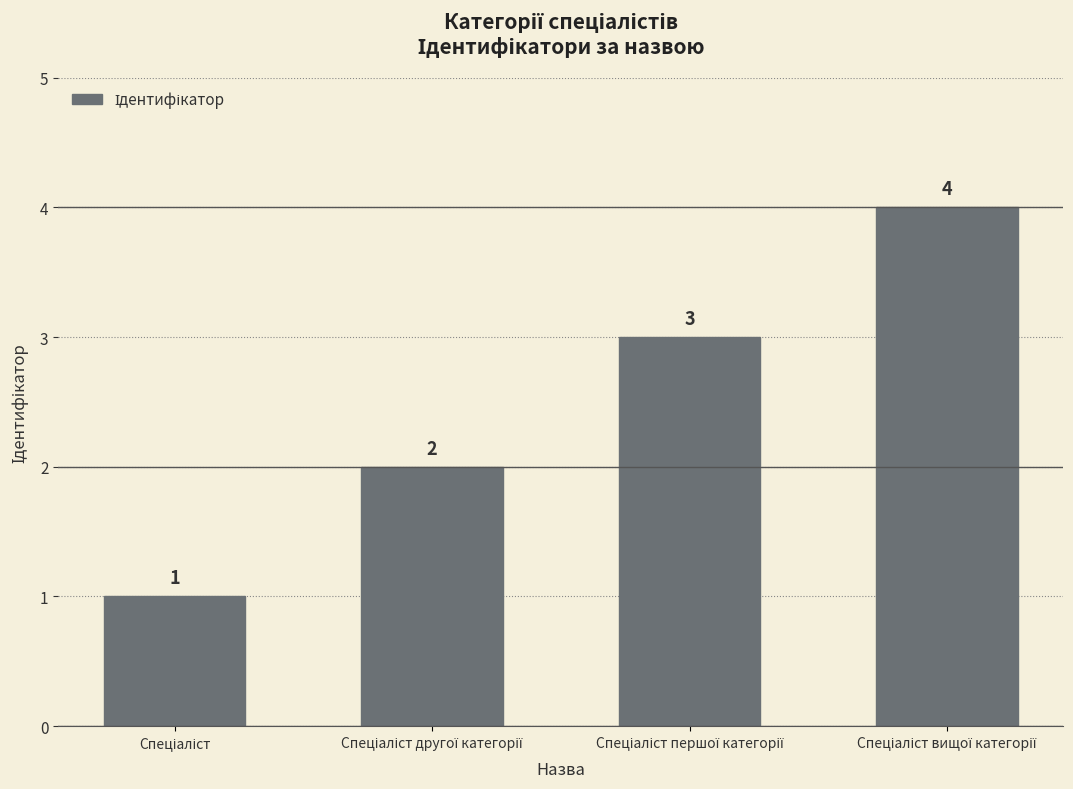

How many values are between 2 and 4?

3